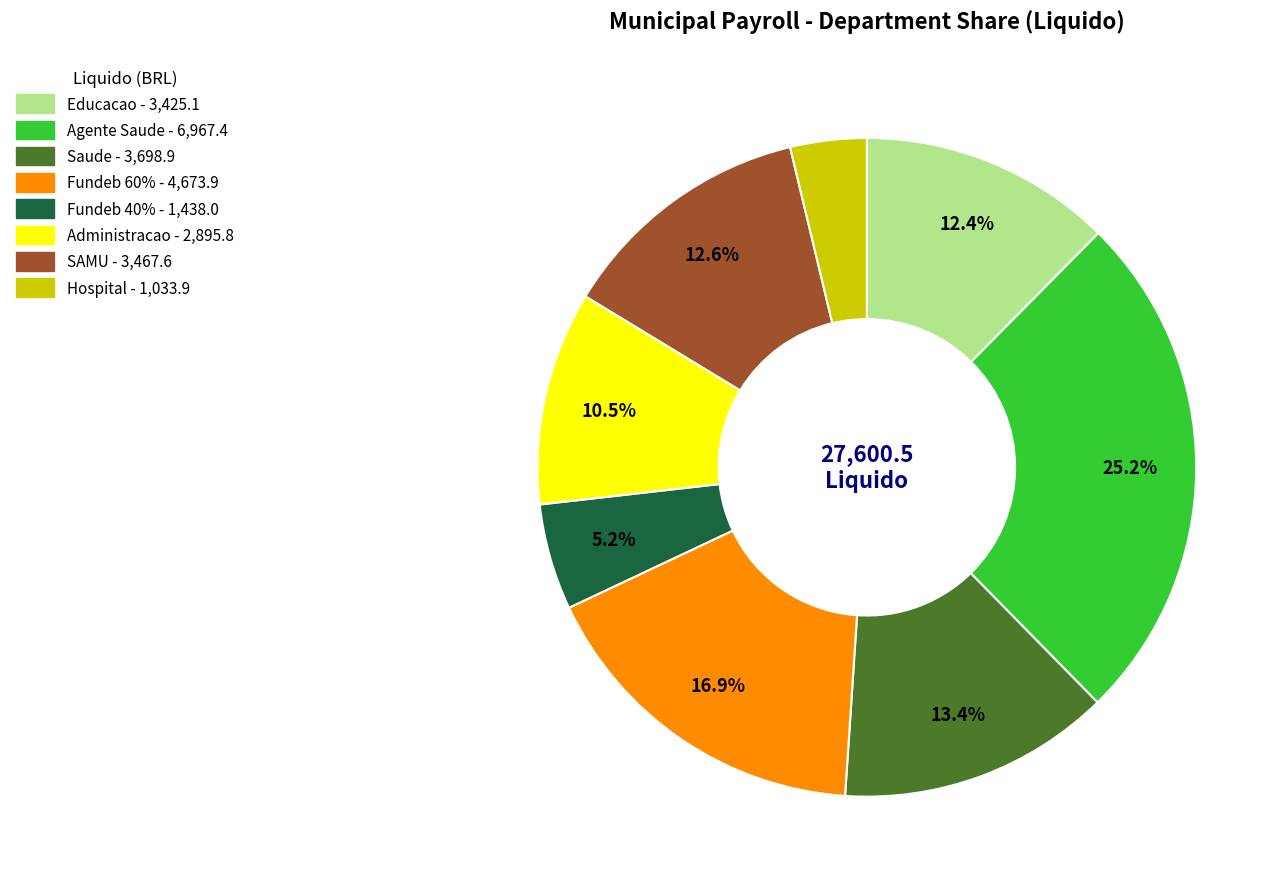

Does any single category account for the majority?

No